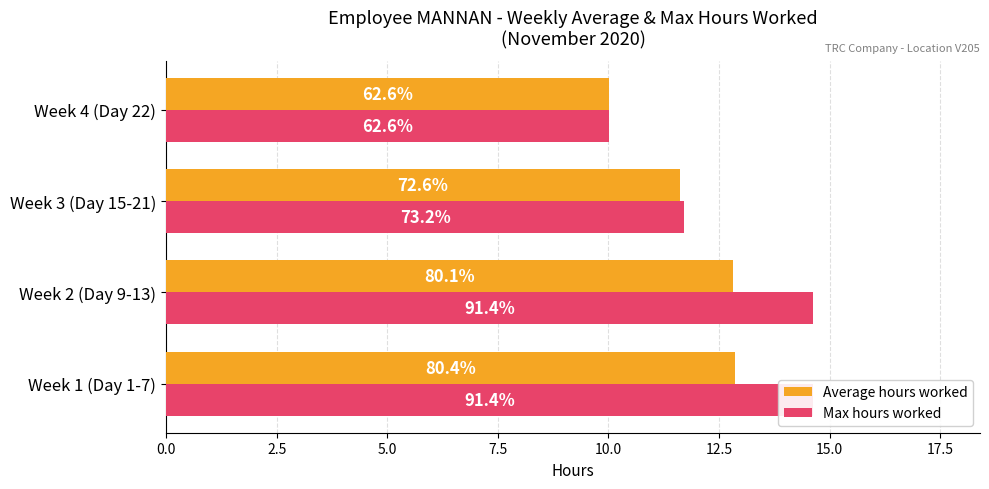

How many Max hours worked values are between 11 and 14?

1